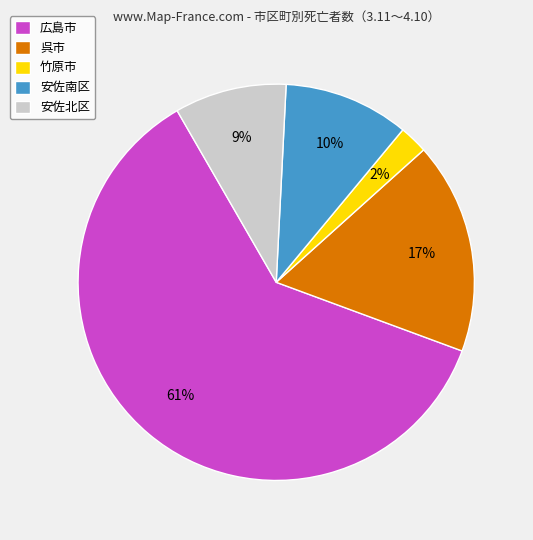

What is the largest slice in the pie chart?

広島市